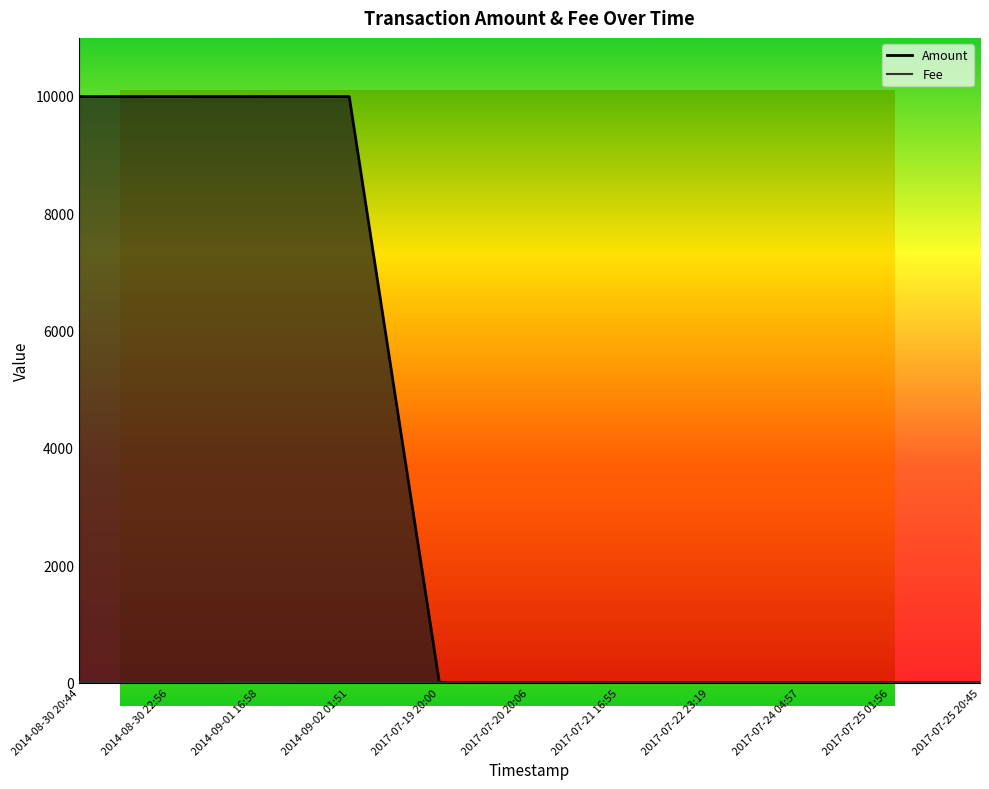

How many lines are shown in the chart?

2